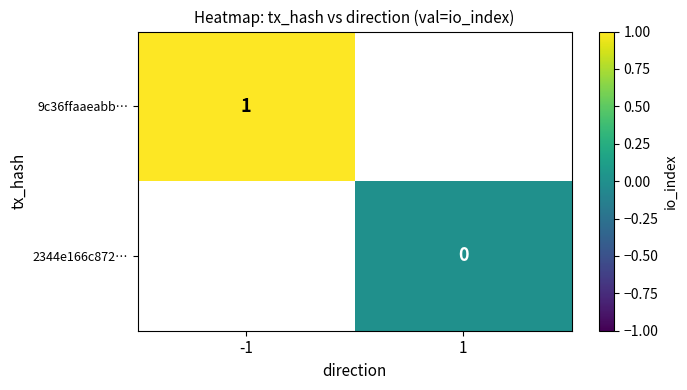

The value of 9c36ffaaeabb… at -1 is 1. True or false?

True